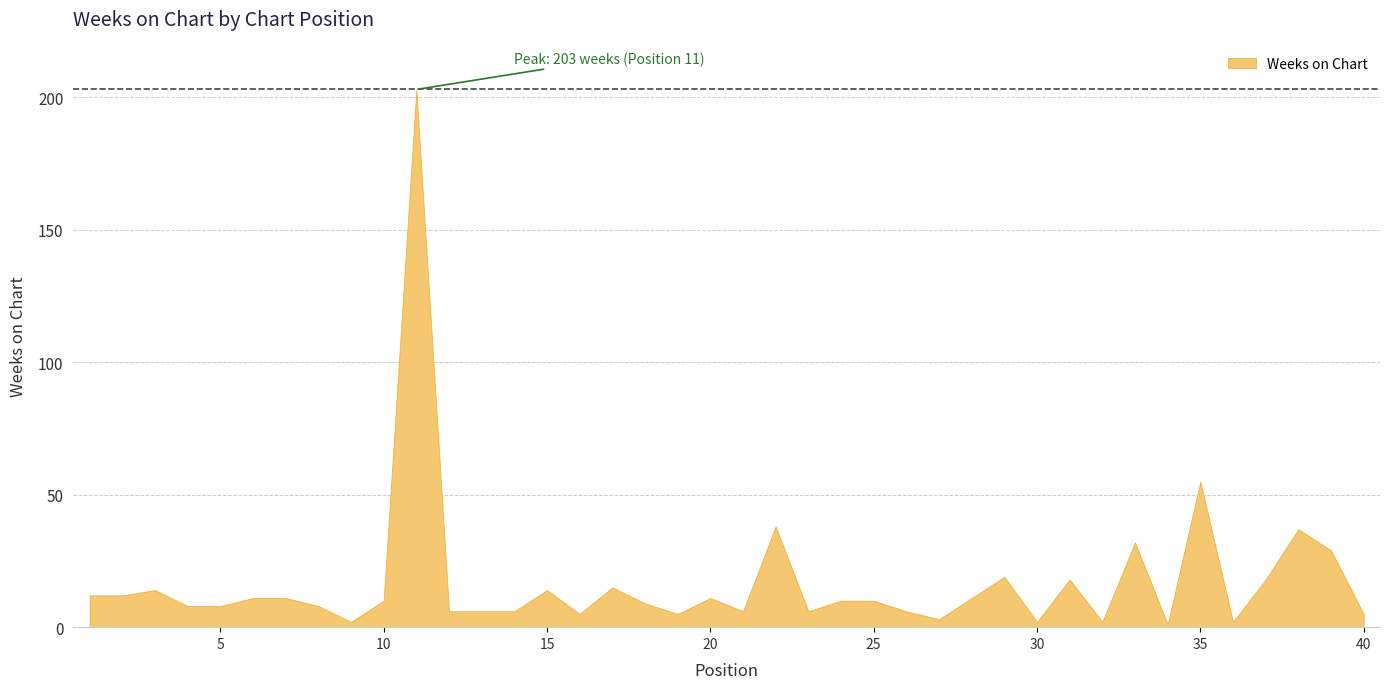

What is the difference between the values at 18 and 23?

3